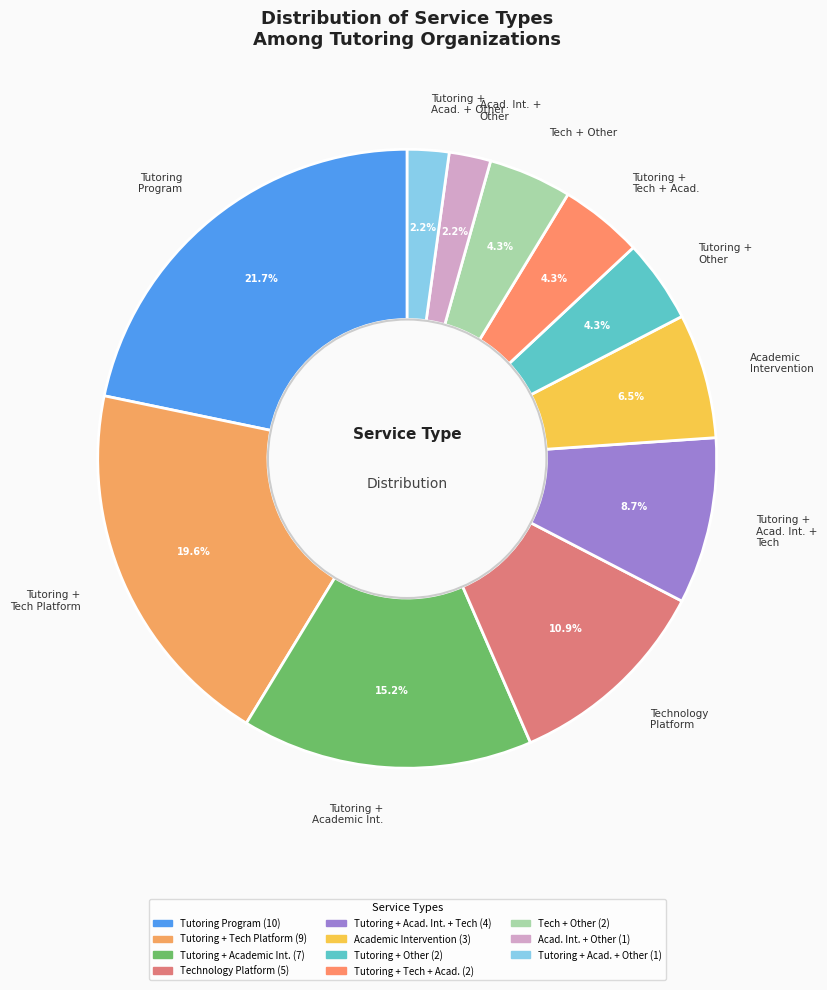

What is the ratio of the value at Technology Platform to the value at Tutoring + Tech Platform?

0.6